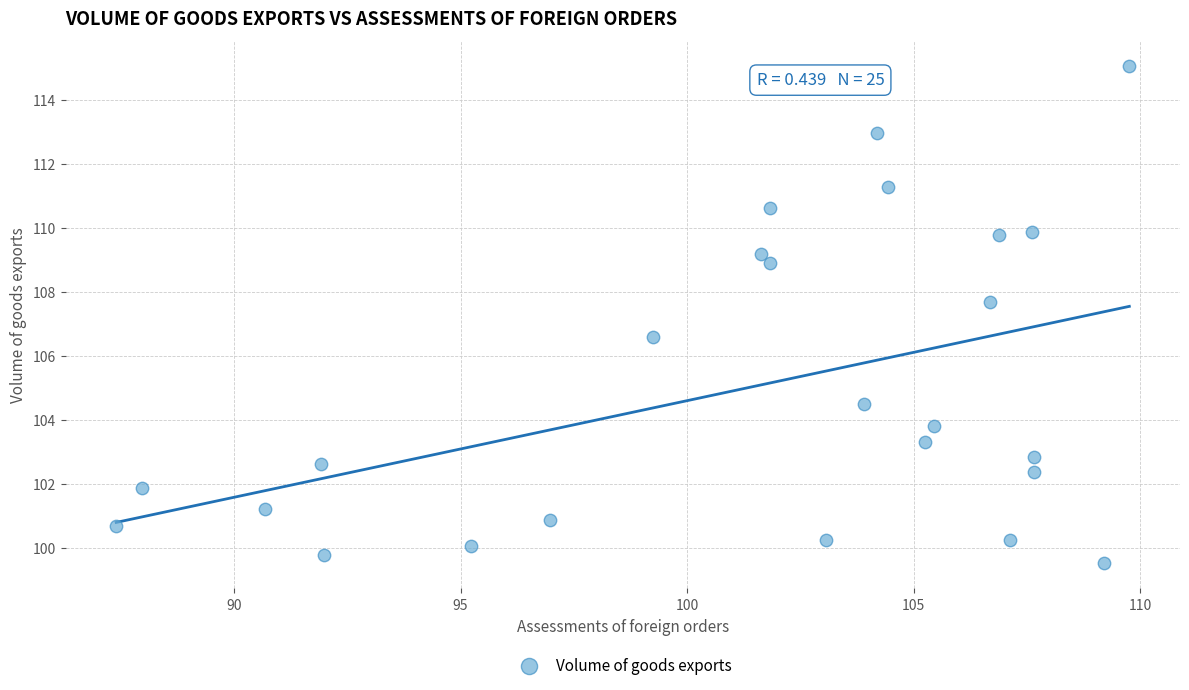

What is the range of X values (max minus min)?

22.4